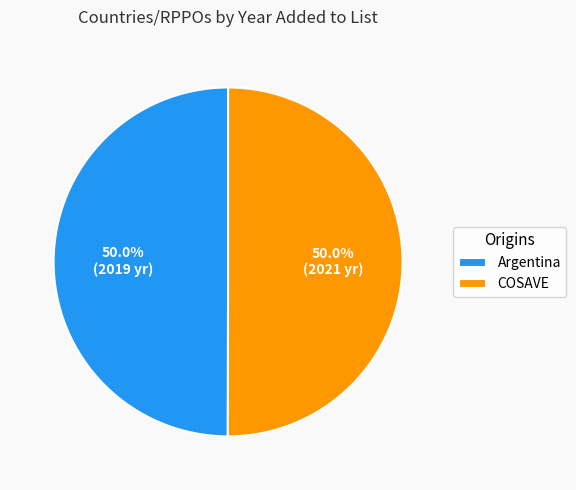

Count the number of slices in the pie.

2